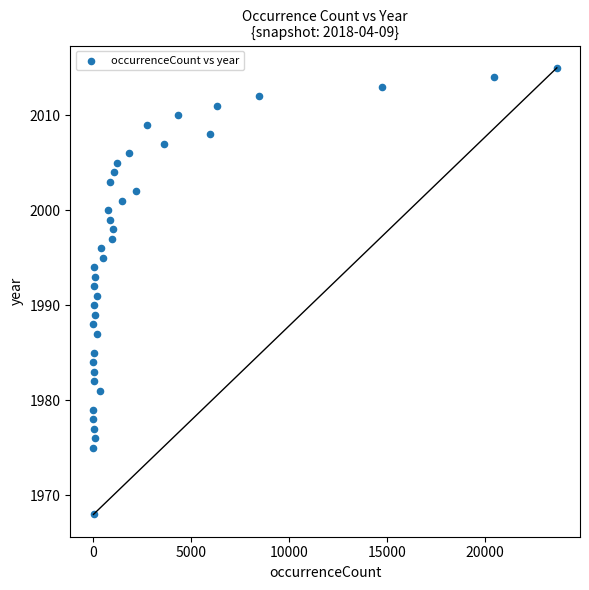

What is the range of Y values (max minus min)?

47